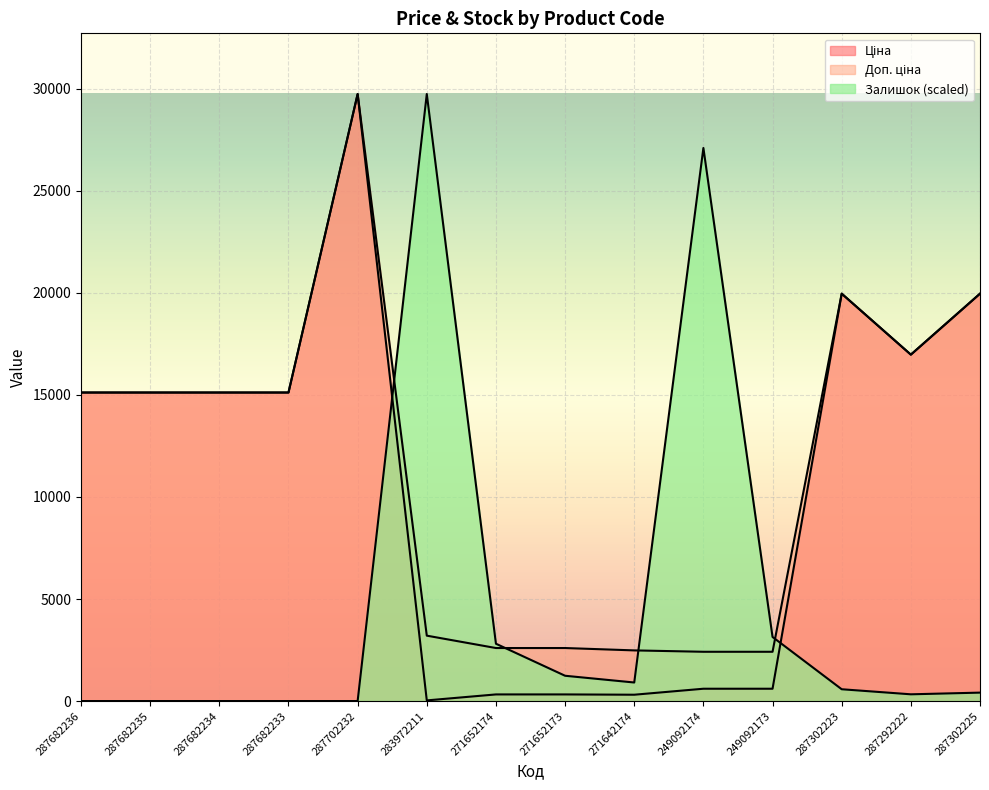

Rank the categories by Доп. ціна value from lowest to highest.

249092174, 249092173, 271642174, 271652174, 271652173, 283972211, 287682236, 287682235, 287682234, 287682233, 287292222, 287302223, 287302225, 287702232